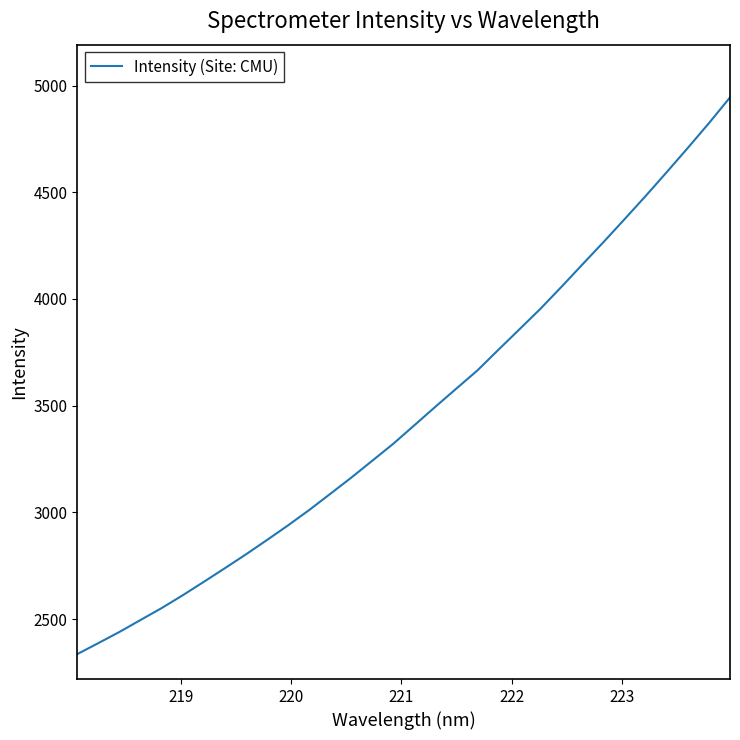

What is the difference between the maximum and minimum values?

2608.3